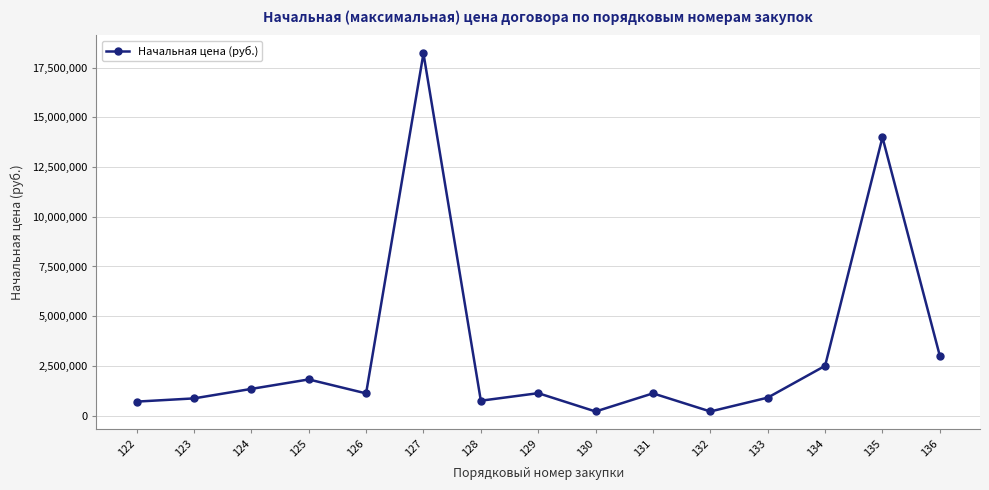

What is the average value?

3189701.2